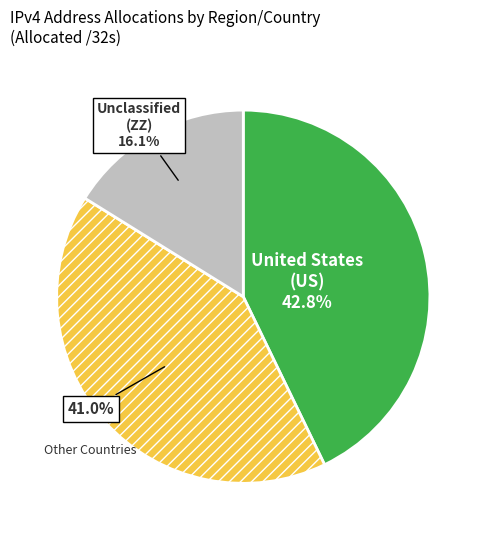

Which category has the biggest portion of the pie?

United States (US)